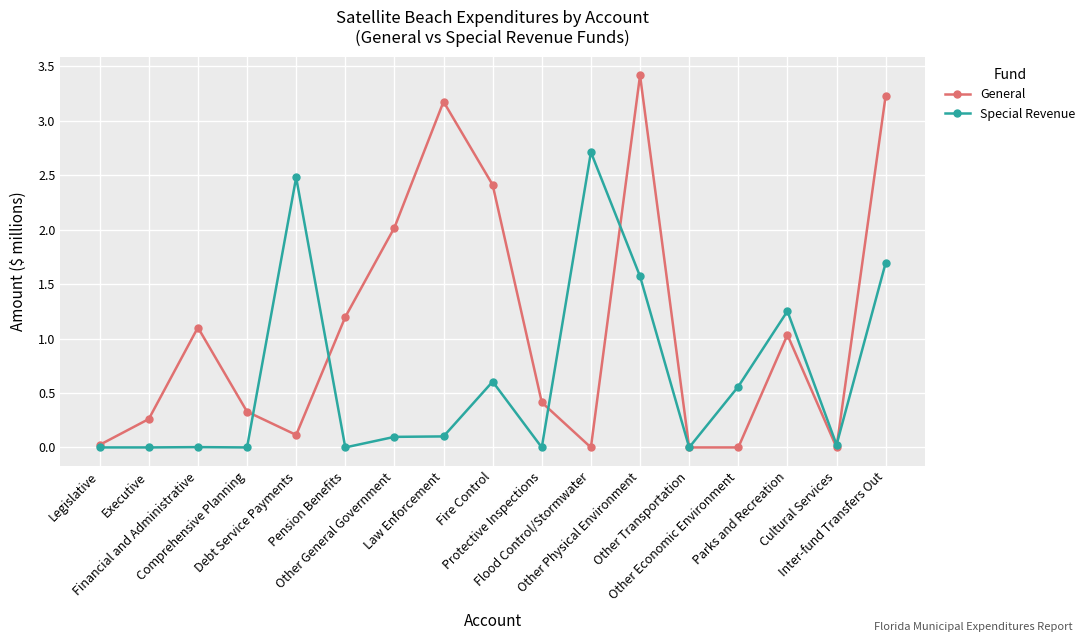

List the series in order of their peak value, highest first.

General, Special Revenue